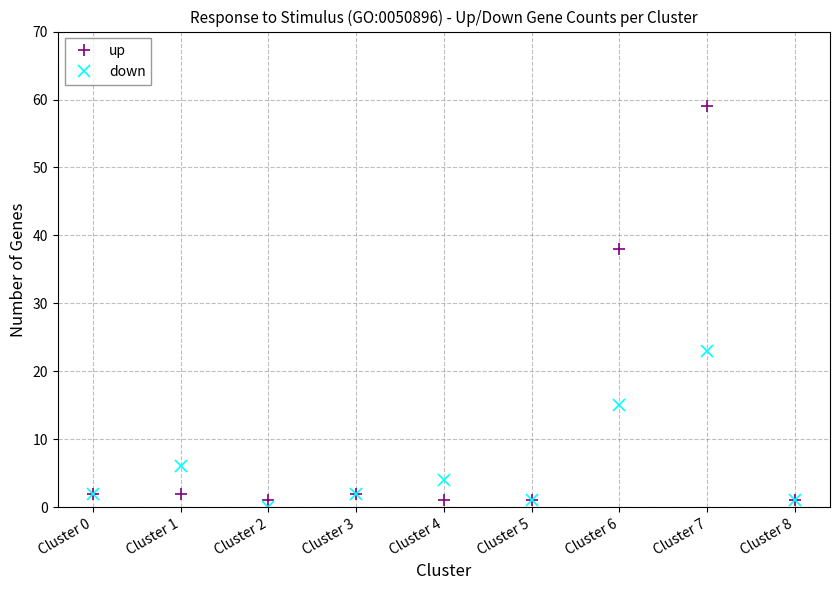

Which series has the largest total across all categories?

up